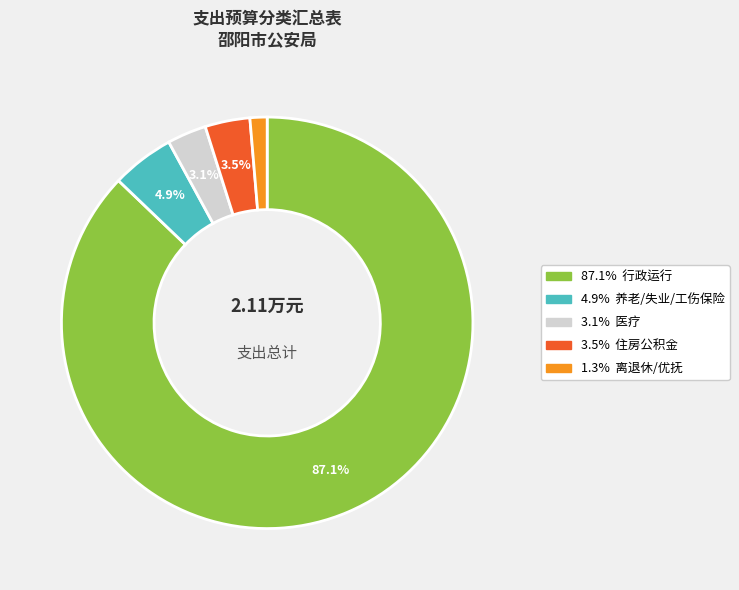

Count the number of slices in the pie.

5